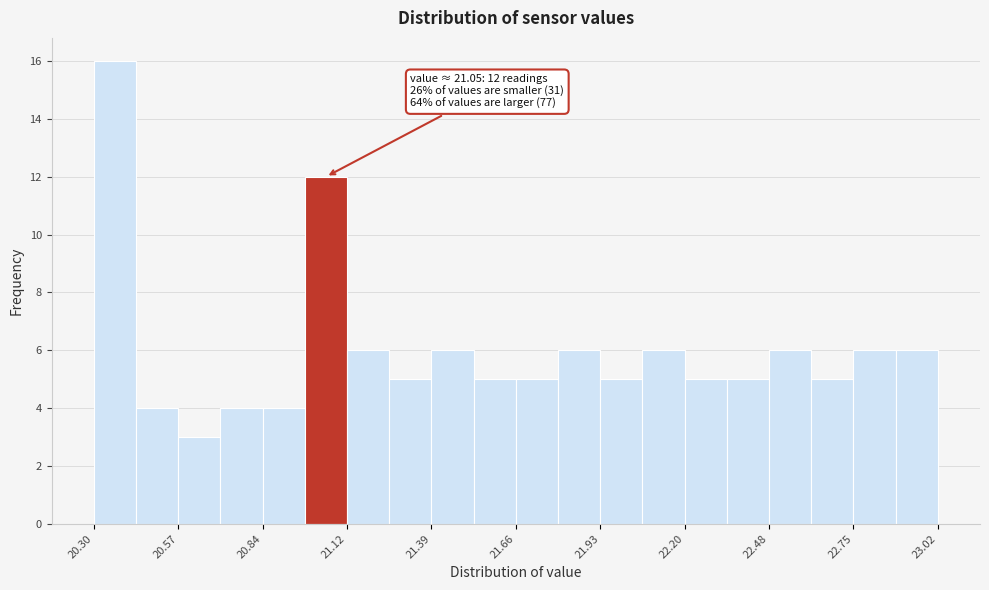

Read against the x-axis, roughly where is the centre of the tallest bar?

20.35